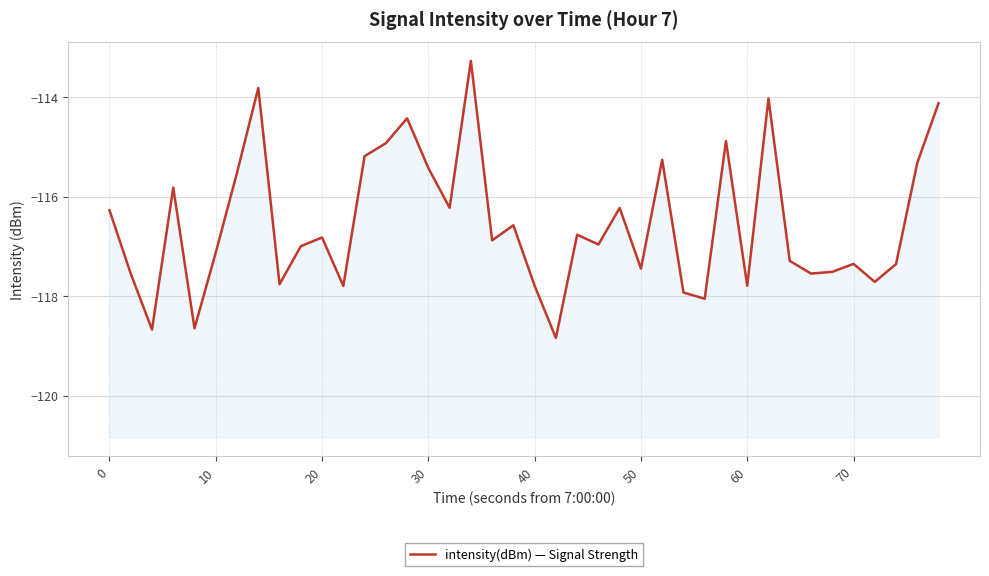

What is the smallest value displayed?

-118.8